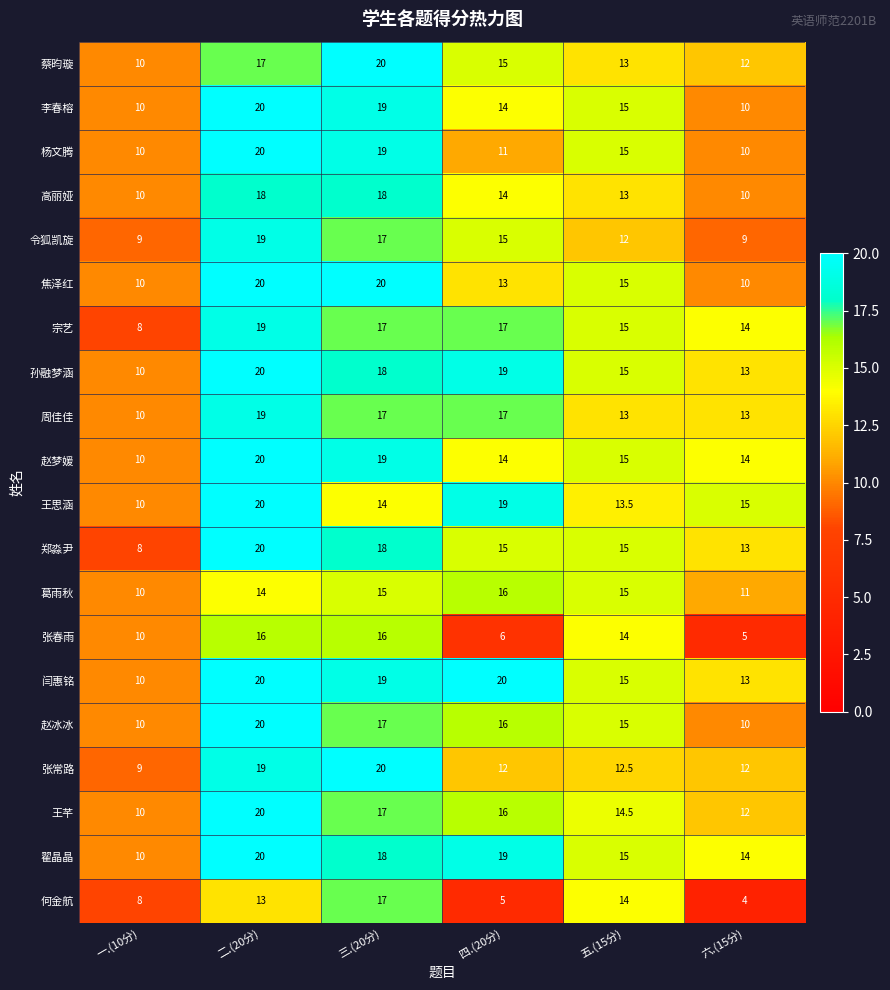

The value of 周佳佳 at 六.(15分) is 13.0. True or false?

True